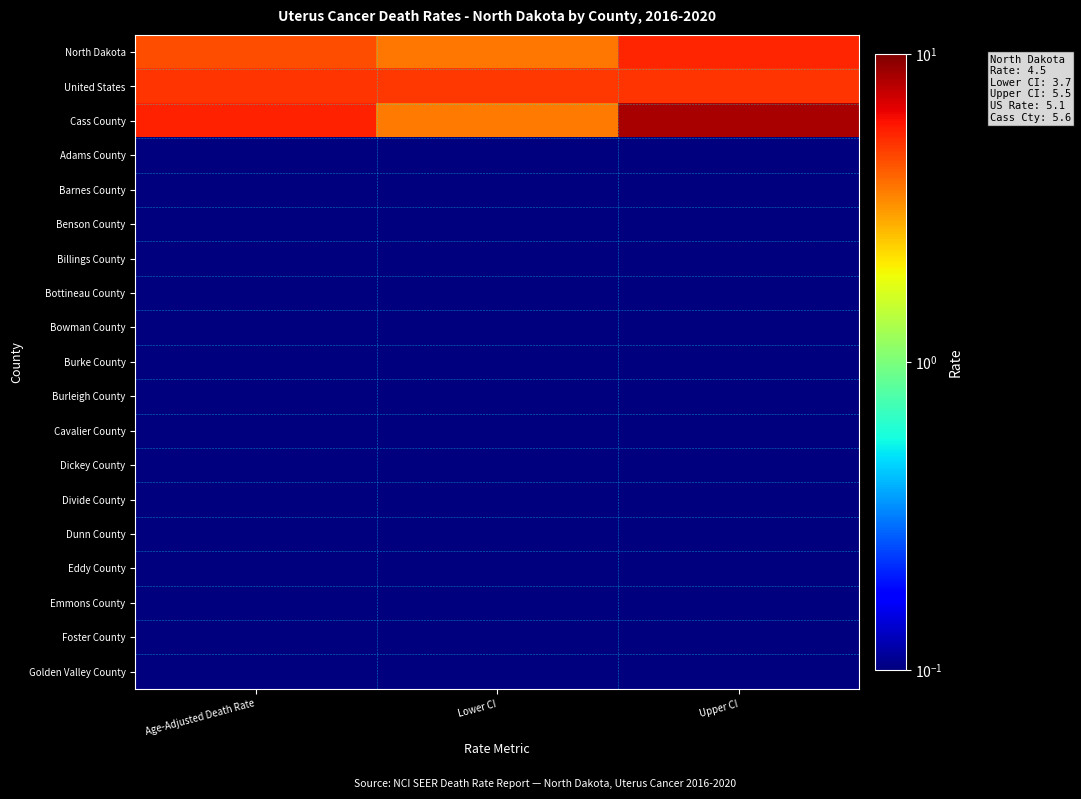

Which series has the largest range (max minus min)?

Cass County